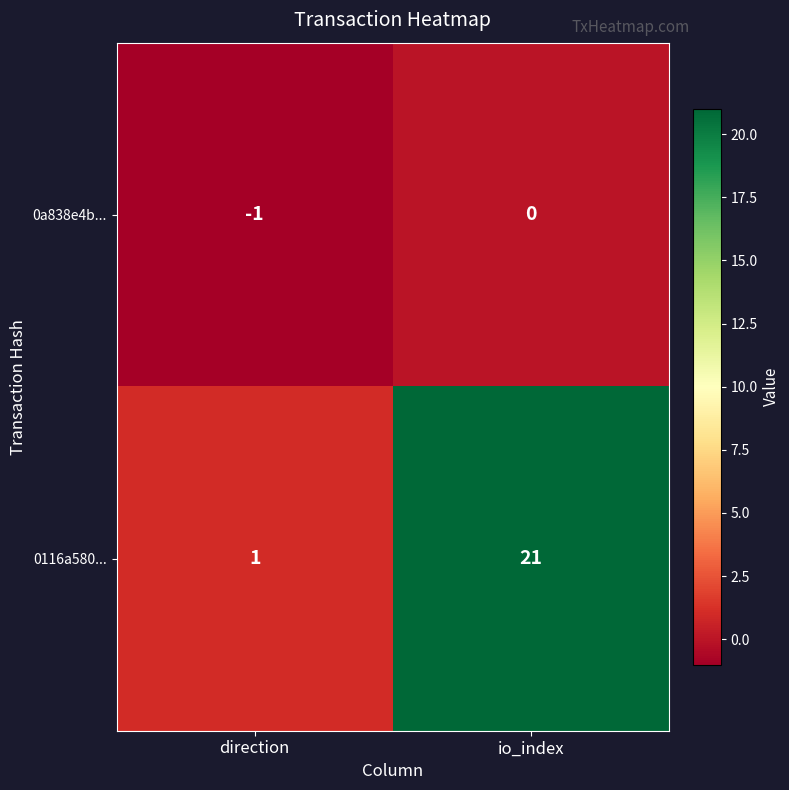

What is the approximate value of 0116a580... at io_index?

21